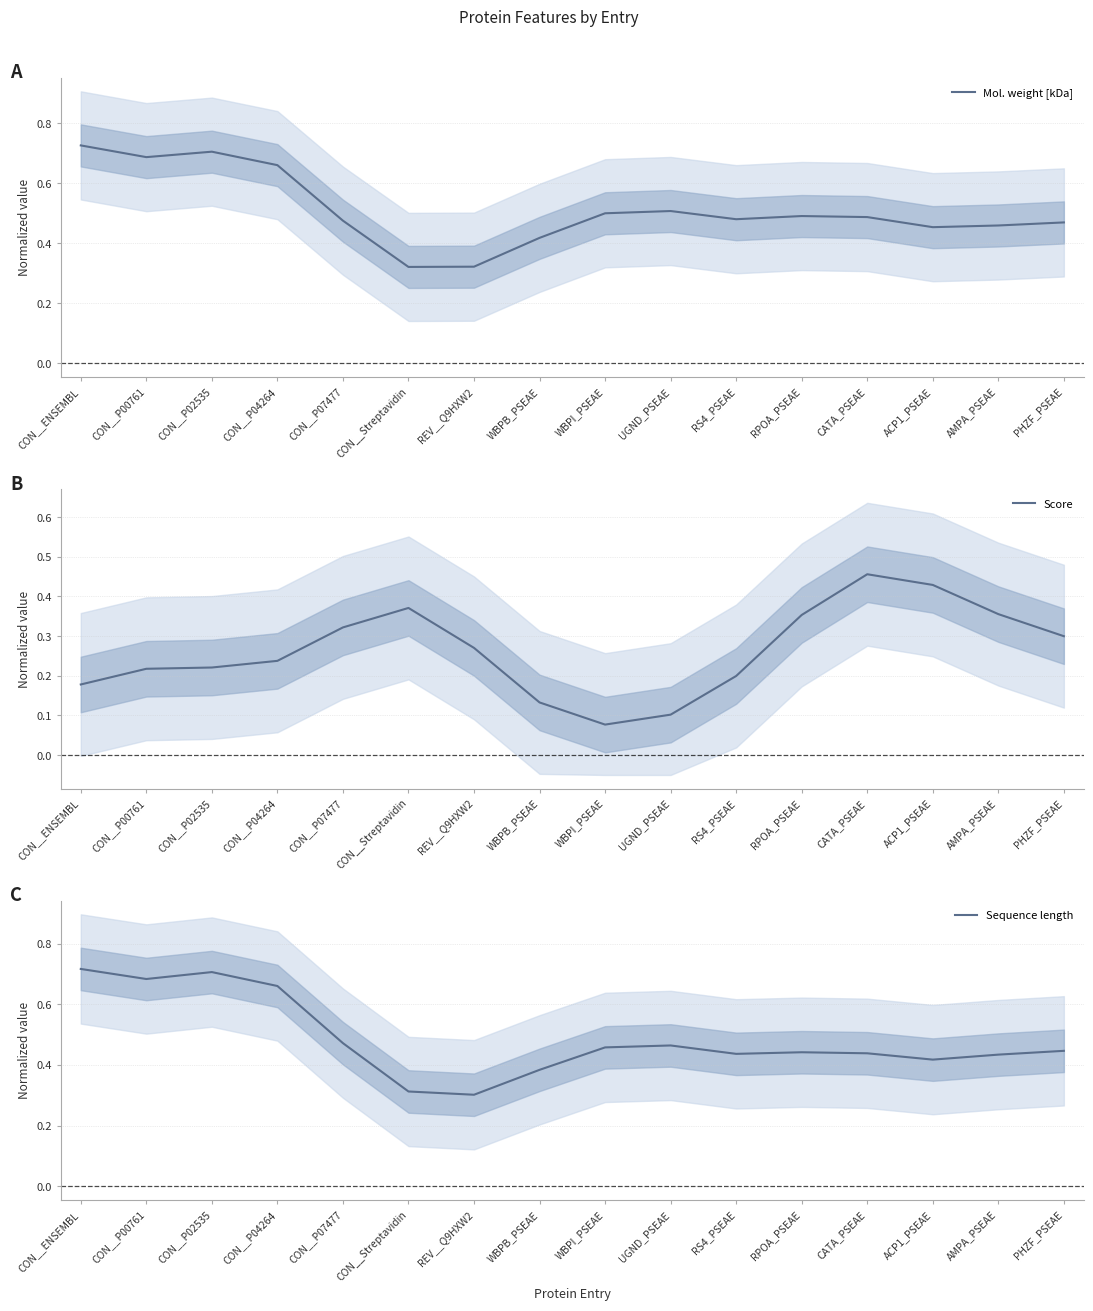

Where do Sequence length and Mol. weight [kDa] first cross each other?

CON__P00761 and CON__P02535